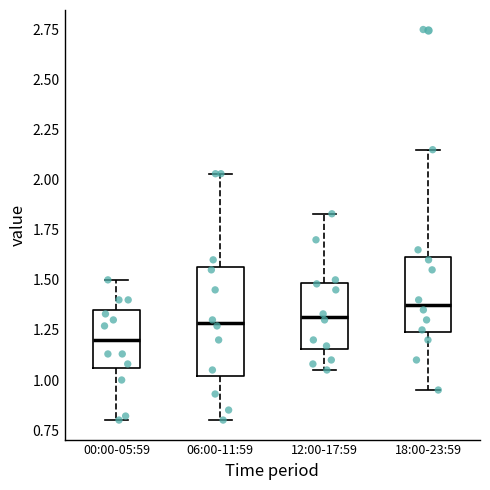

Reading left to right, read every box against the y-axis: the position of its median line, the range the box covers, and the ends of its whiskers. The values are not printed on the chart, so give them approximately, as read against the axis.

00:00-05:59: median 1.20, box 1.05 to 1.35, whiskers 0.80 to 1.50
06:00-11:59: median 1.30, box 1.00 to 1.55, whiskers 0.80 to 2.05
12:00-17:59: median 1.30, box 1.15 to 1.50, whiskers 1.05 to 1.85
18:00-23:59: median 1.40, box 1.25 to 1.60, whiskers 0.95 to 2.15